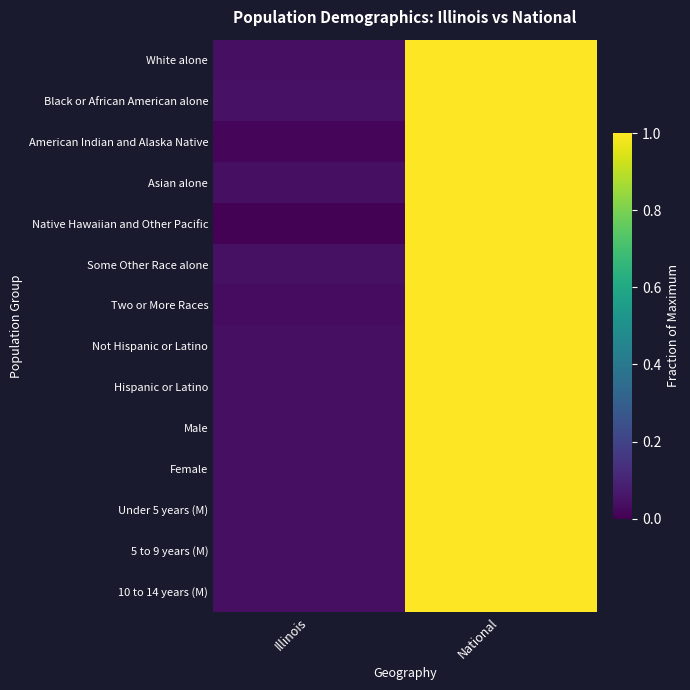

Reading left to right, transcribe all the data shown in this chart.

White alone: Illinois=0.0	National=1.0
Black or African American alone: Illinois=0.0	National=1.0
American Indian and Alaska Native: Illinois=0.0	National=1.0
Asian alone: Illinois=0.0	National=1.0
Native Hawaiian and Other Pacific: Illinois=0.0	National=1.0
Some Other Race alone: Illinois=0.0	National=1.0
Two or More Races: Illinois=0.0	National=1.0
Not Hispanic or Latino: Illinois=0.0	National=1.0
Hispanic or Latino: Illinois=0.0	National=1.0
Male: Illinois=0.0	National=1.0
Female: Illinois=0.0	National=1.0
Under 5 years (M): Illinois=0.0	National=1.0
5 to 9 years (M): Illinois=0.0	National=1.0
10 to 14 years (M): Illinois=0.0	National=1.0